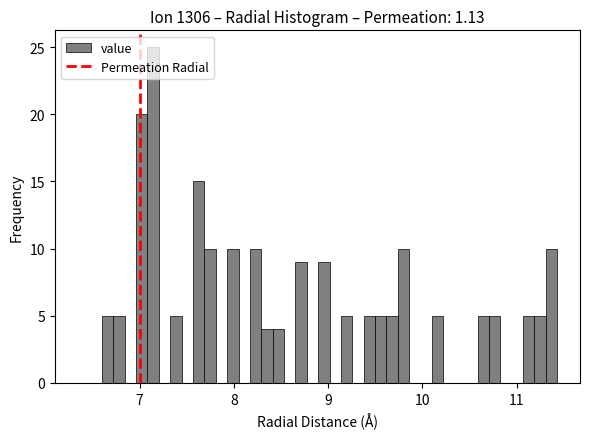

Read against the x-axis, roughly where is the centre of the tallest bar?

7.1